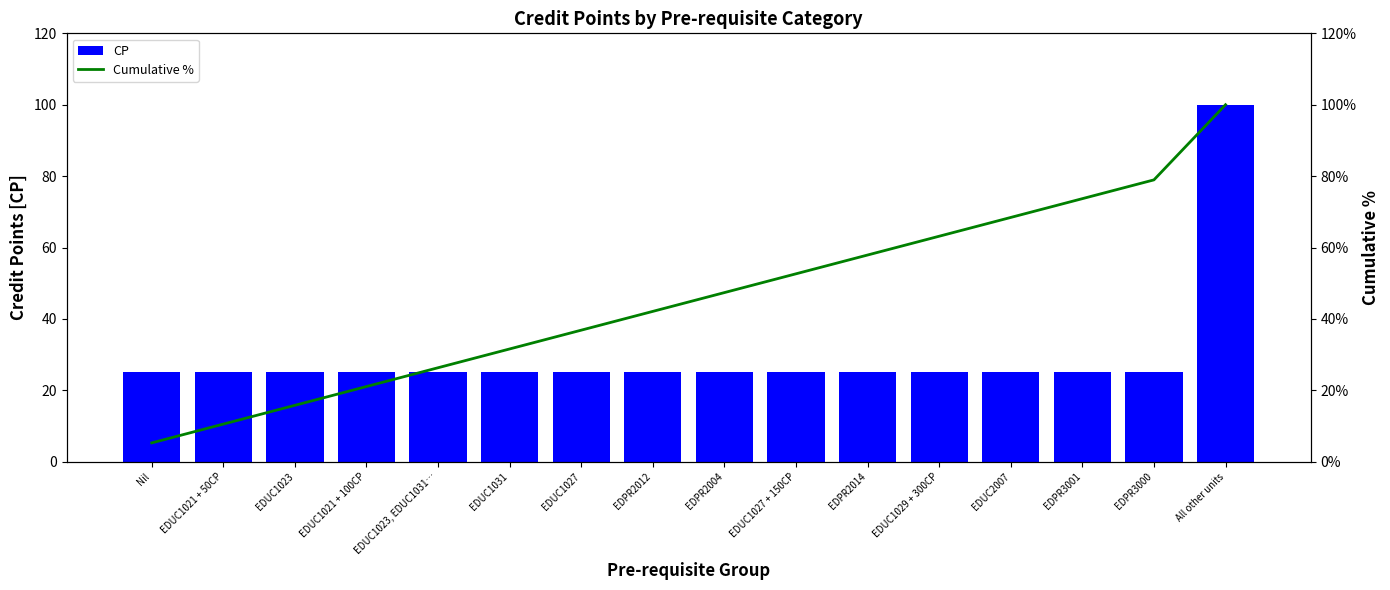

Between EDPR3001 and EDUC1027 + 150CP, which is larger?

EDPR3001